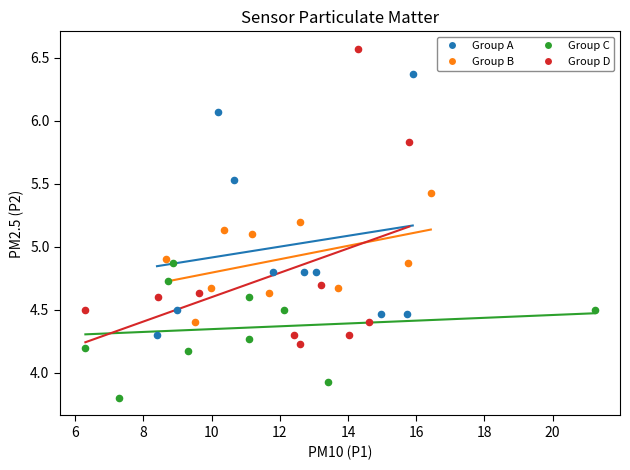

Which series reaches the maximum Y coordinate?

Group D